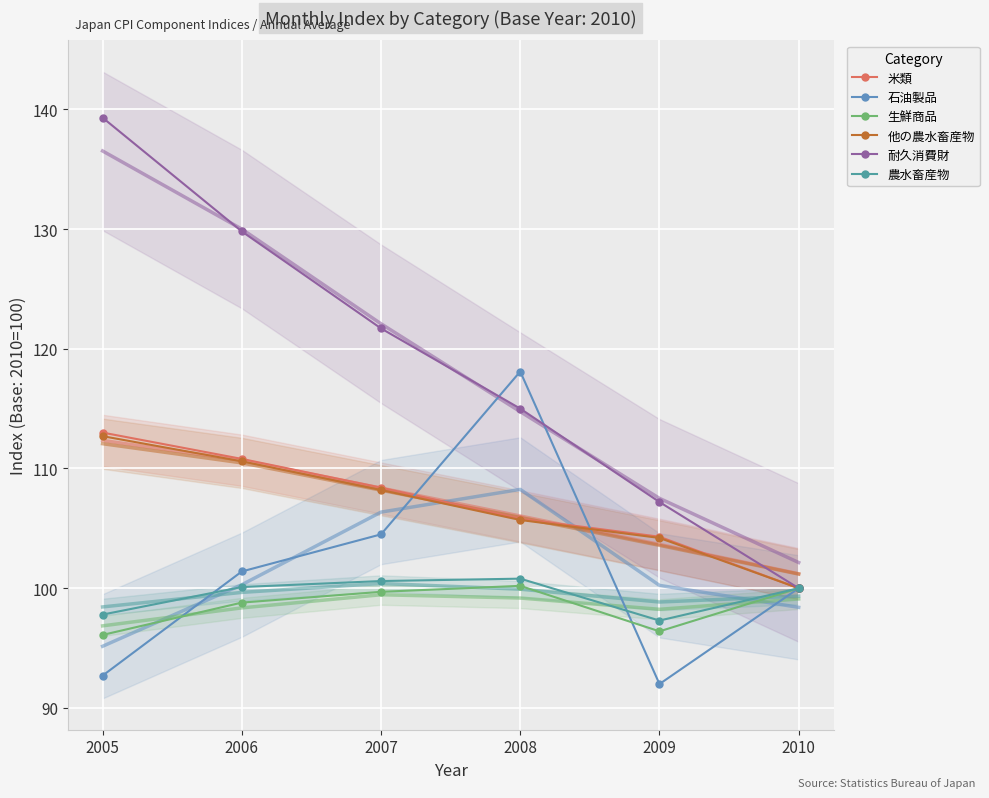

What is the sum of all 他の農水畜産物 values?

641.4